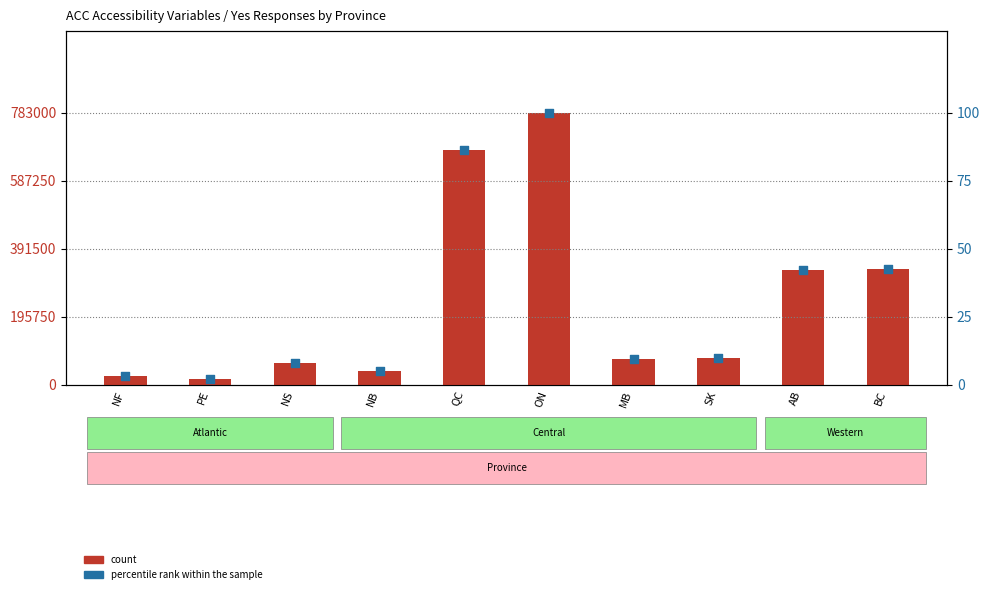

Is the value of count at NS greater than the value of percentile rank within the sample at NB?

Yes